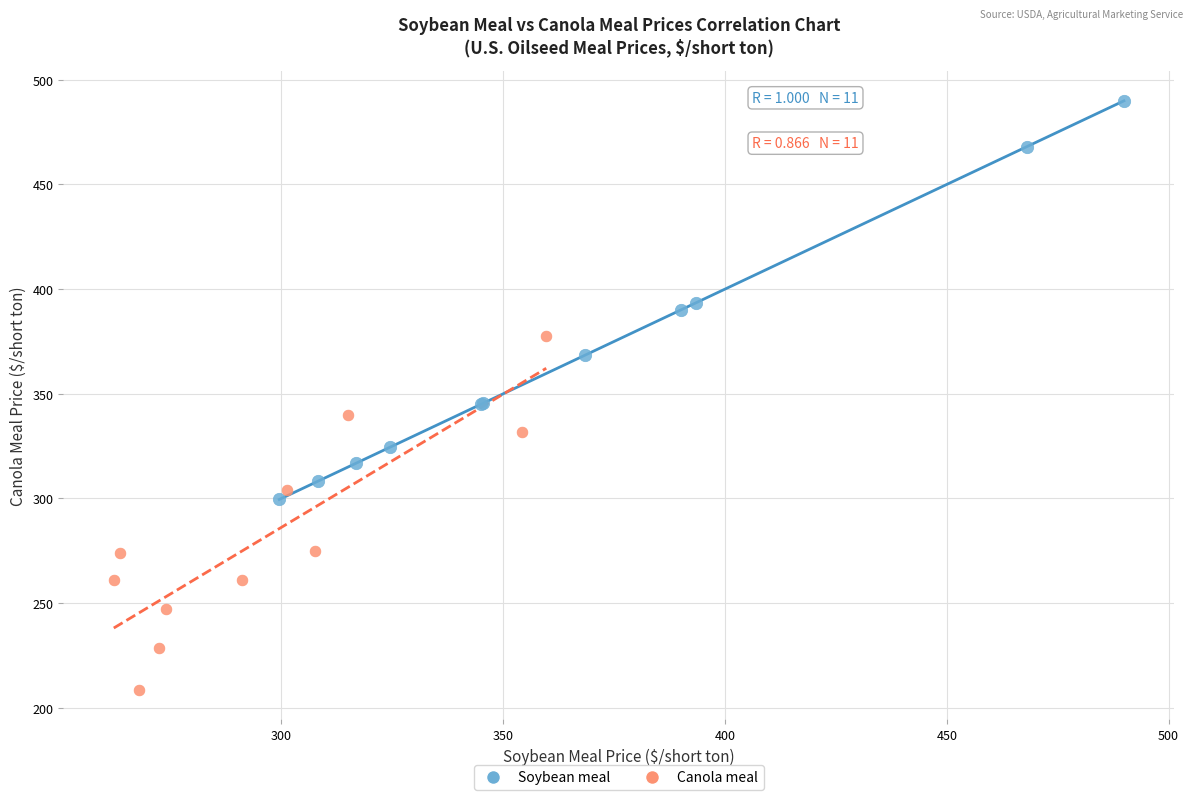

What are all the series names shown in the legend?

Soybean meal, Canola meal